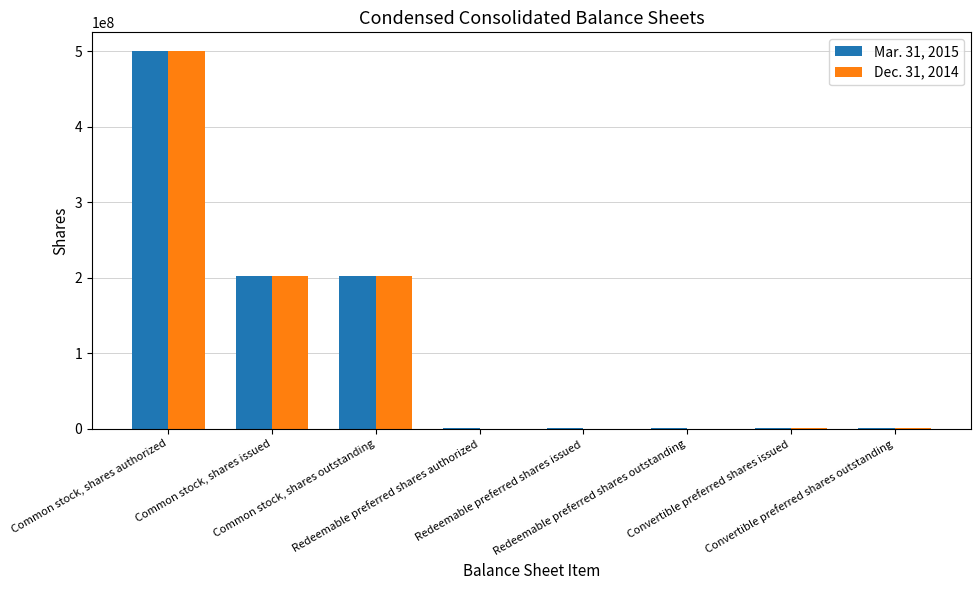

What is the maximum value shown in the chart?

500000000